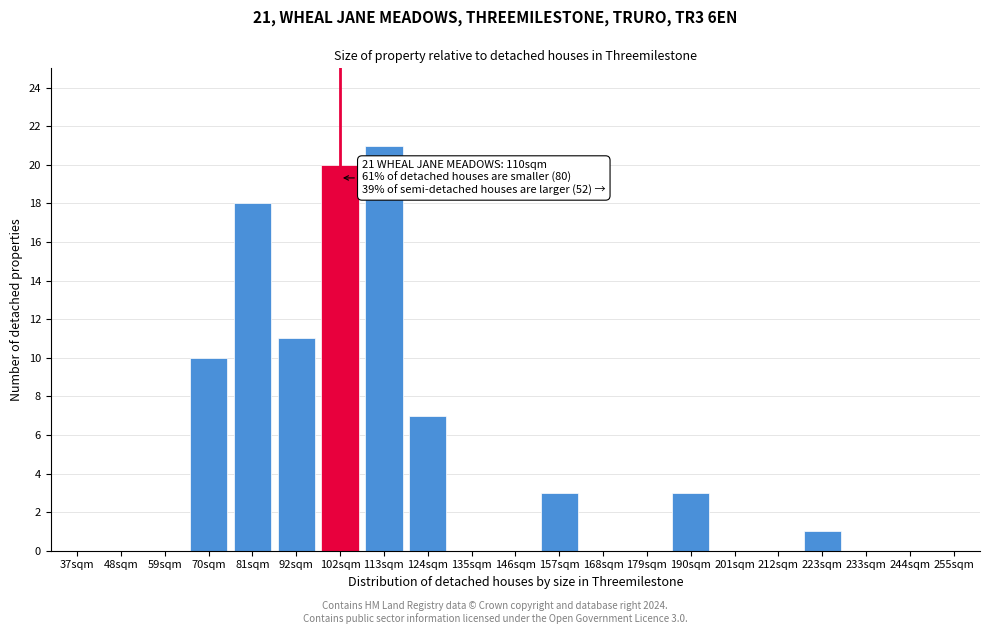

Reading right to left, list all the values displayed in this chart.

255sqm=0	244sqm=0	233sqm=0	223sqm=1	212sqm=0	201sqm=0	190sqm=3	179sqm=0	168sqm=0	157sqm=3	146sqm=0	135sqm=0	124sqm=7	113sqm=21	102sqm=20	92sqm=11	81sqm=18	70sqm=10	59sqm=0	48sqm=0	37sqm=0